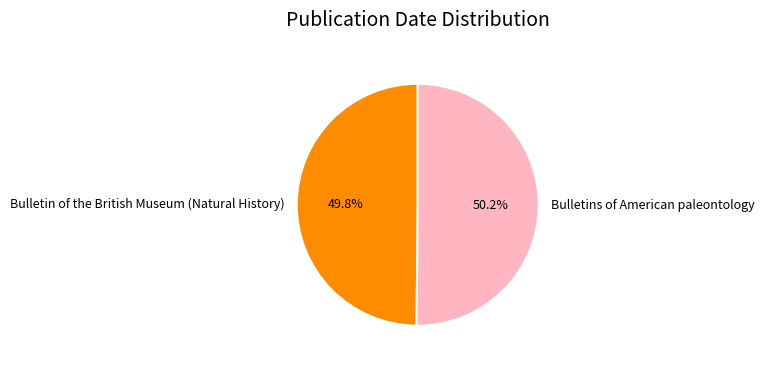

What is the ratio of the value at Bulletin of the British Museum (Natural History) to the value at Bulletins of American paleontology?

1.0